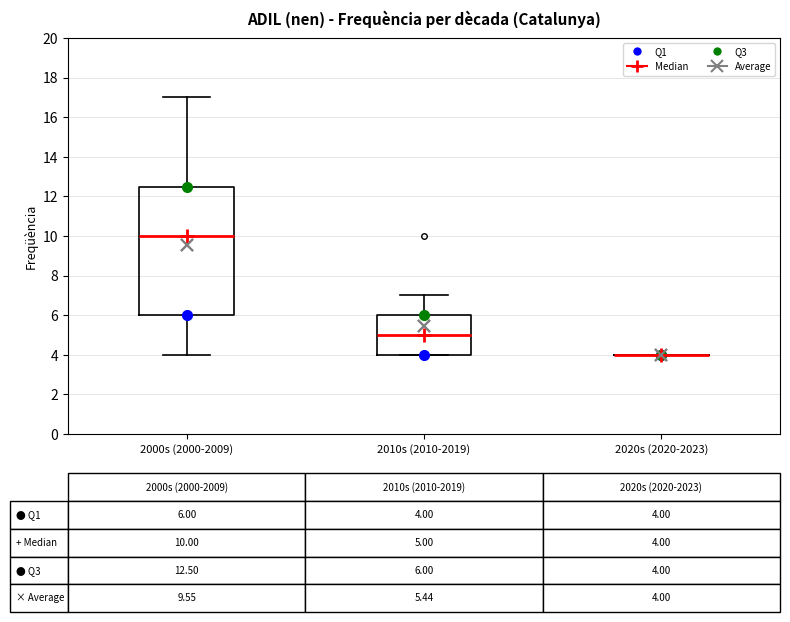

Which box is the tallest, from its lower edge to its upper edge?

2000s (2000-2009)